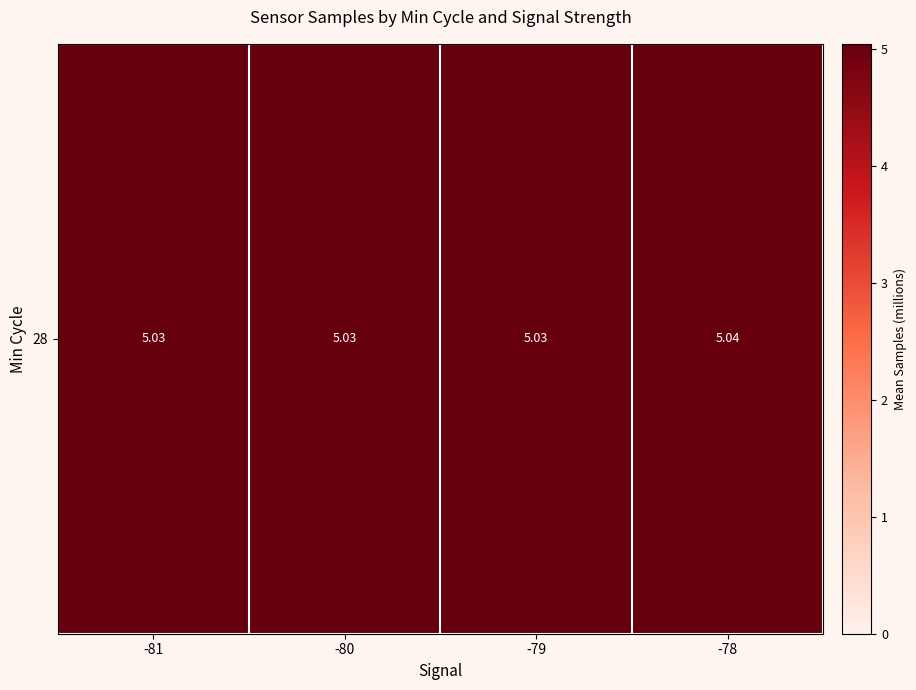

What is the sum of all values?

20.1